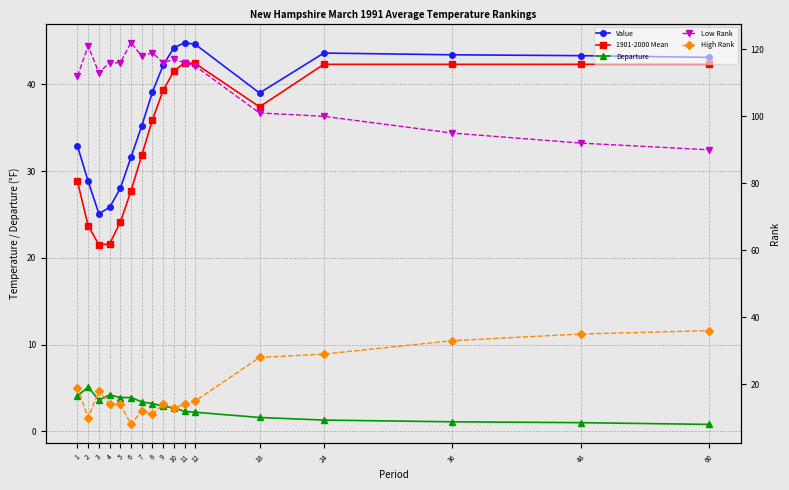

In Departure, how many points are higher than both neighbors (excluding endpoints)?

2